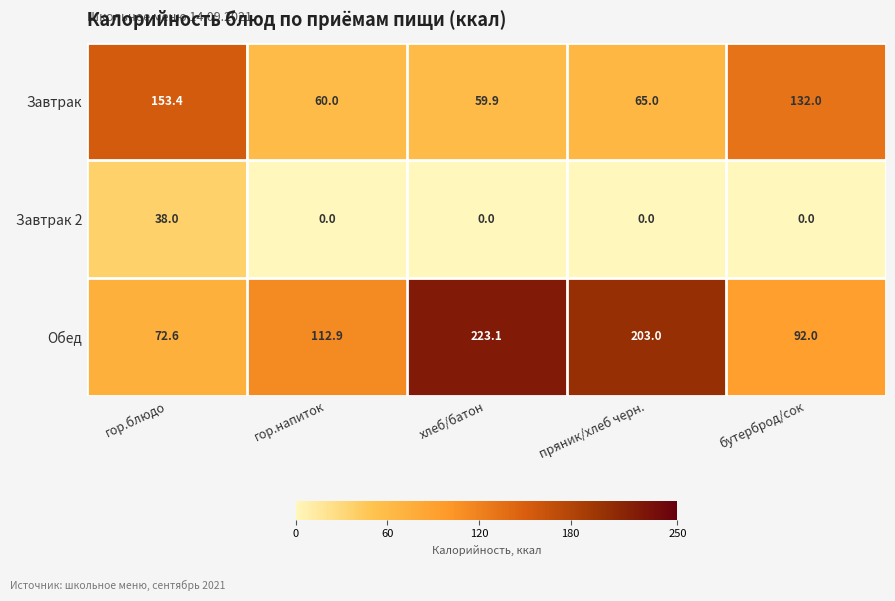

What is the average value of the Обед series?

140.7